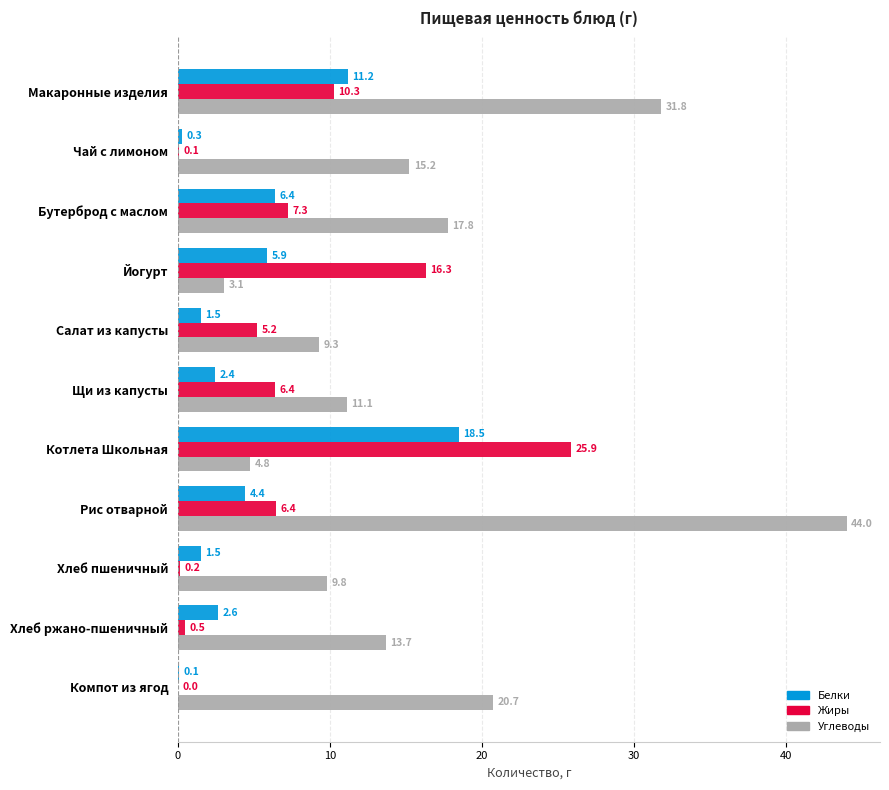

The value of Жиры at Йогурт is 11.4. True or false?

False